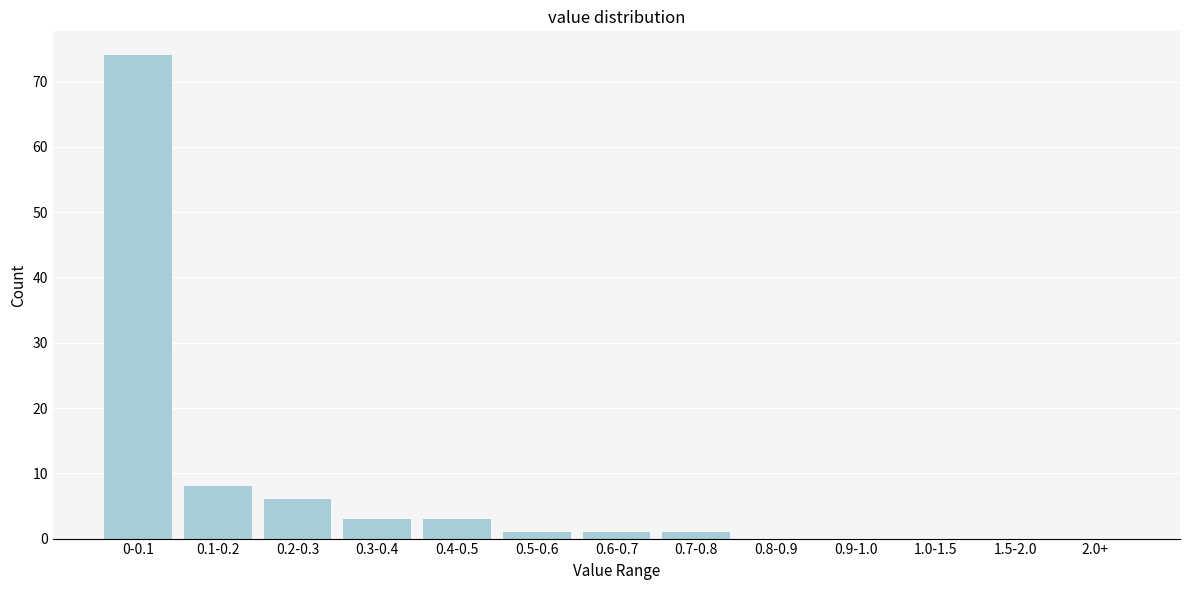

Reading right to left, list all the values displayed in this chart.

2.0+=0	1.5-2.0=0	1.0-1.5=0	0.9-1.0=0	0.8-0.9=0	0.7-0.8=1	0.6-0.7=1	0.5-0.6=1	0.4-0.5=3	0.3-0.4=3	0.2-0.3=6	0.1-0.2=8	0-0.1=74